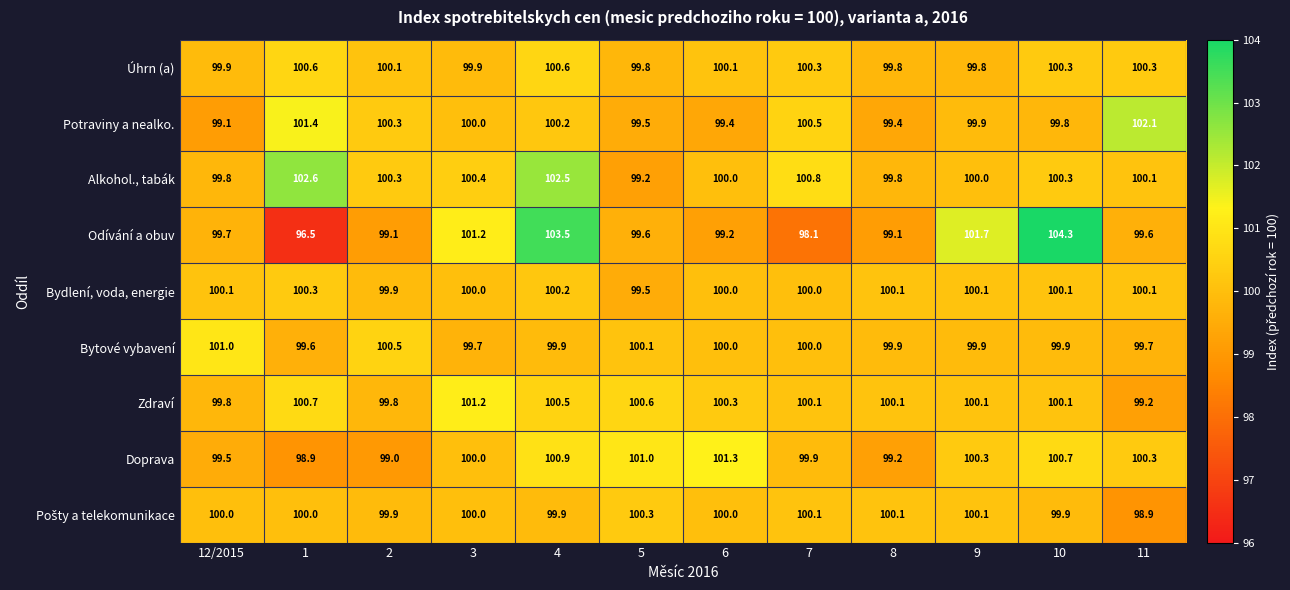

What is the maximum value shown in the chart?

104.3